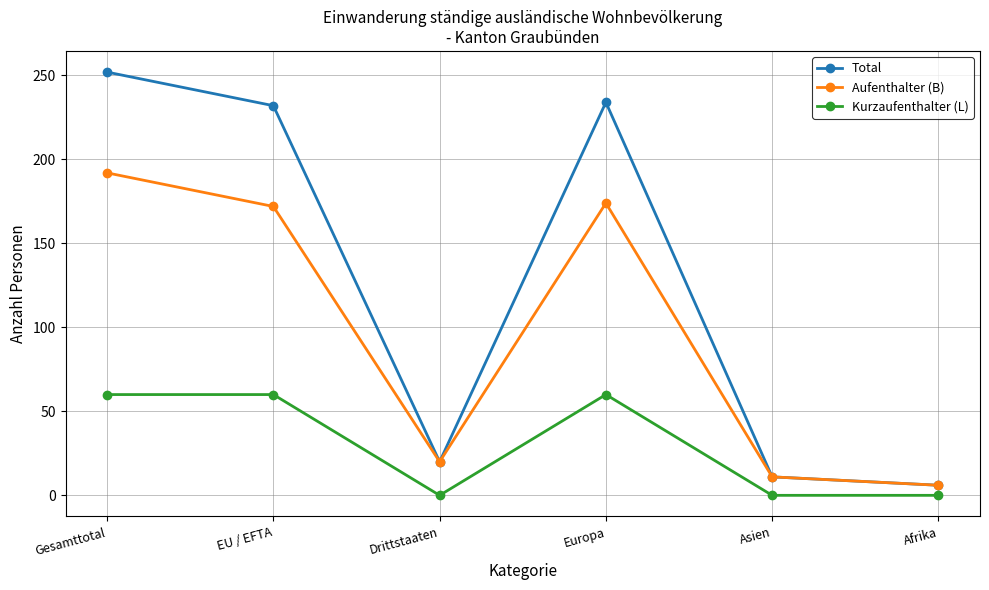

What is the difference between the maximum and minimum values in the Kurzaufenthalter (L) series?

60